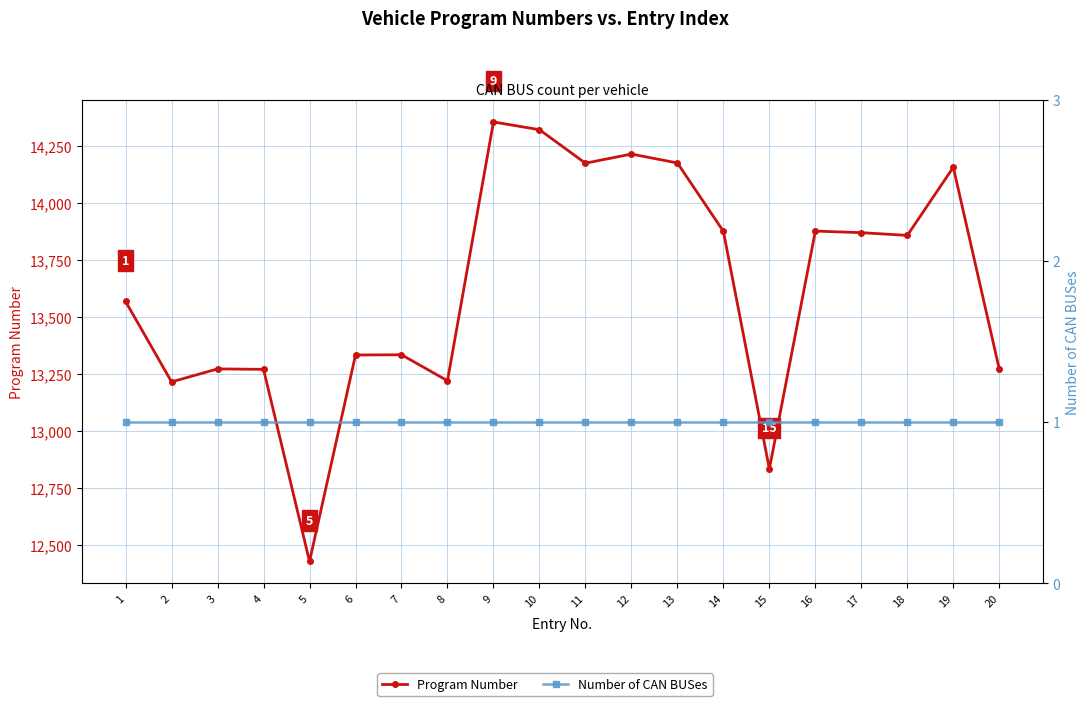

What is the difference between the highest and lowest values at 13?

14176